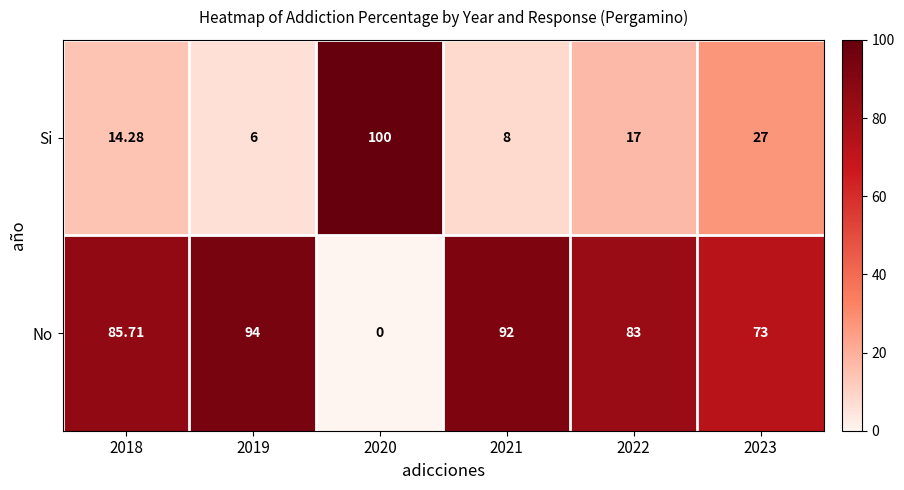

At which category does the chart reach its minimum across all series?

2020